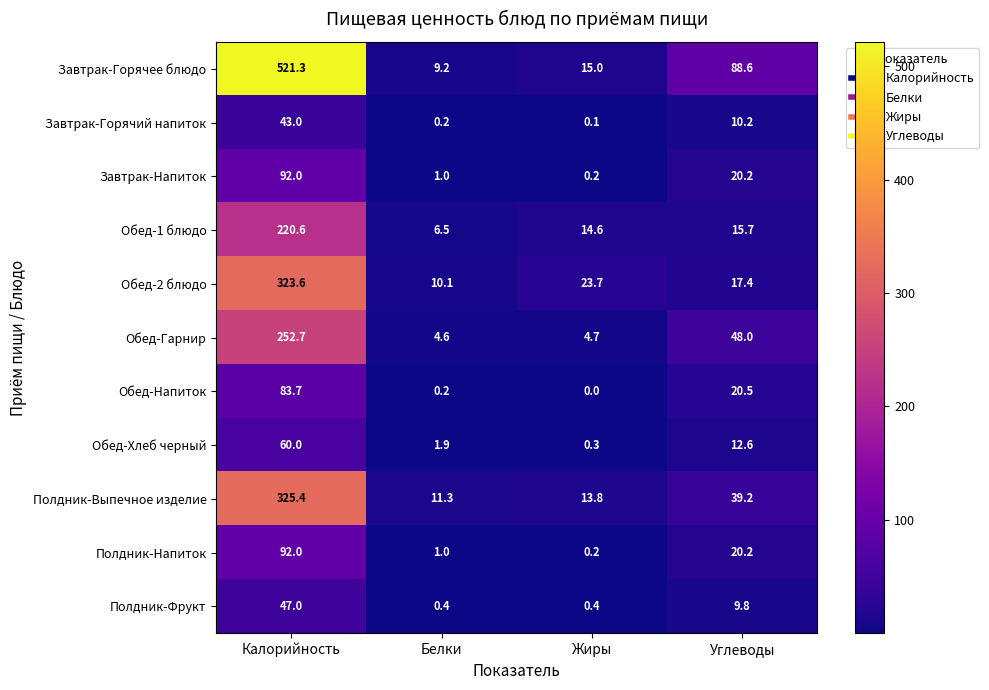

At which category is the sum across all series the highest?

Калорийность